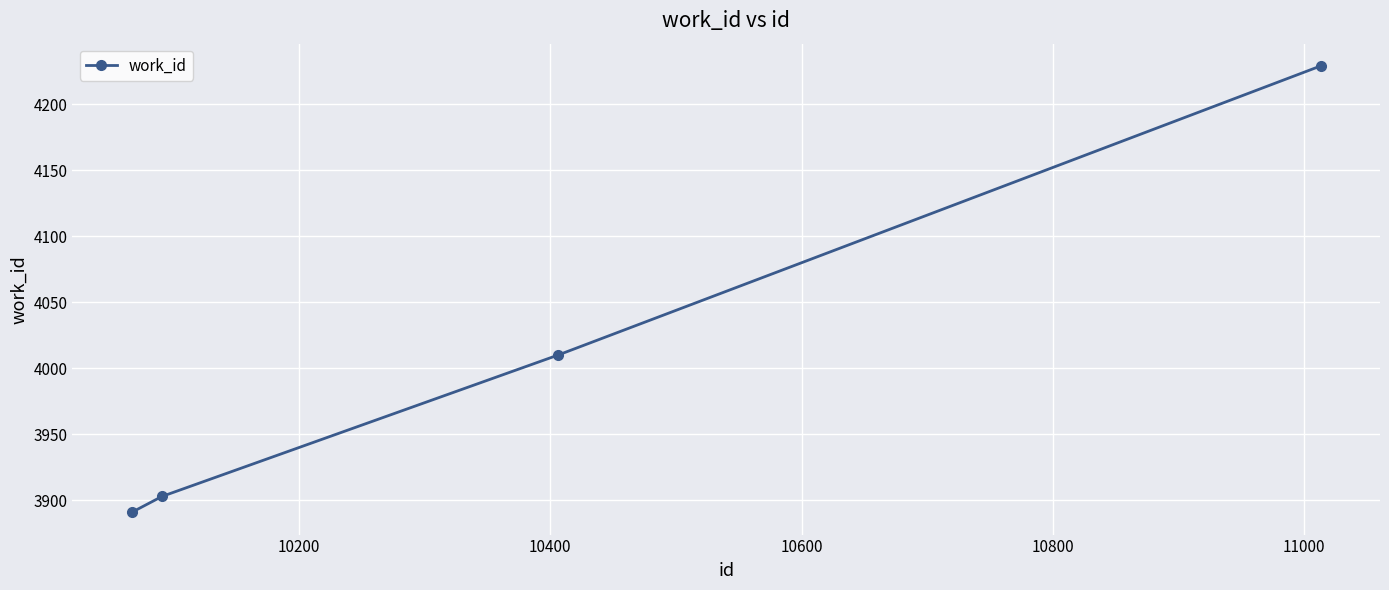

True or false: there are more than 0 points higher than both neighbors.

False